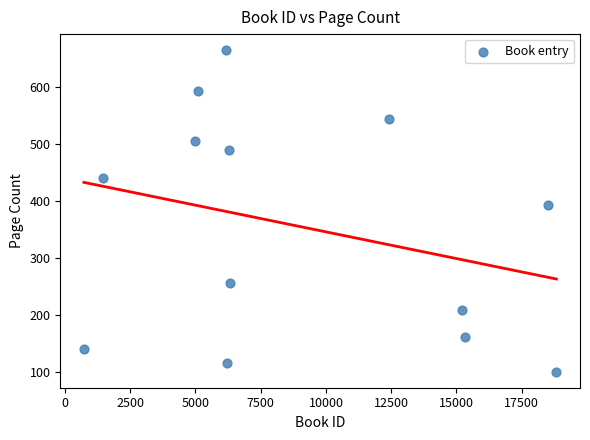

What Y value in the scatter plot is closest to 382?

392